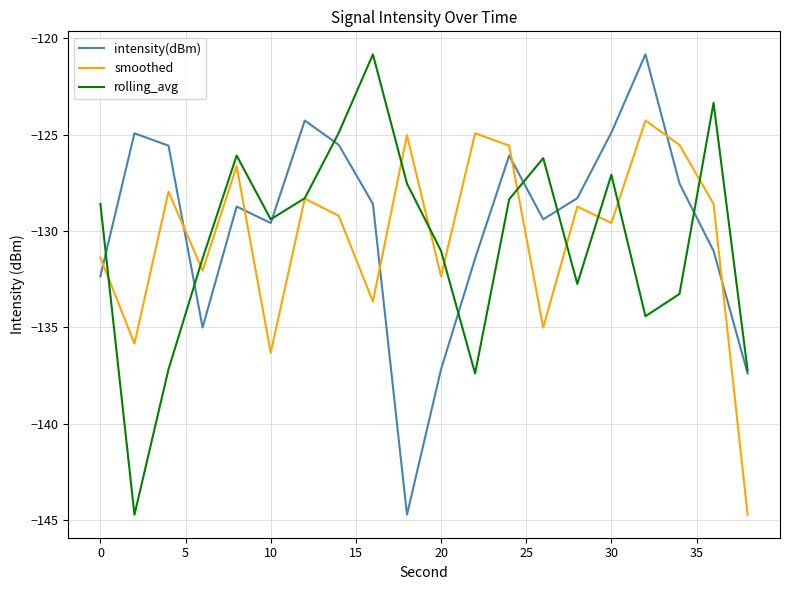

What is the maximum value shown in the chart?

-120.8